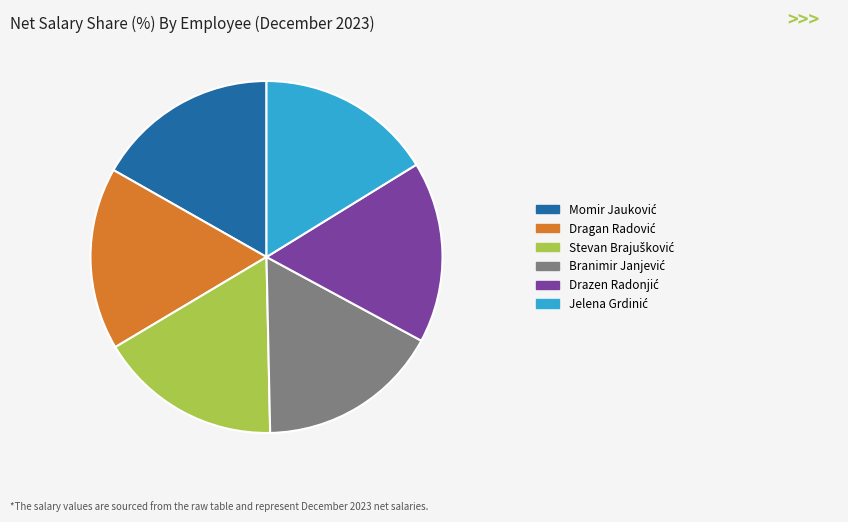

Is there any slice that represents more than half of the pie?

No